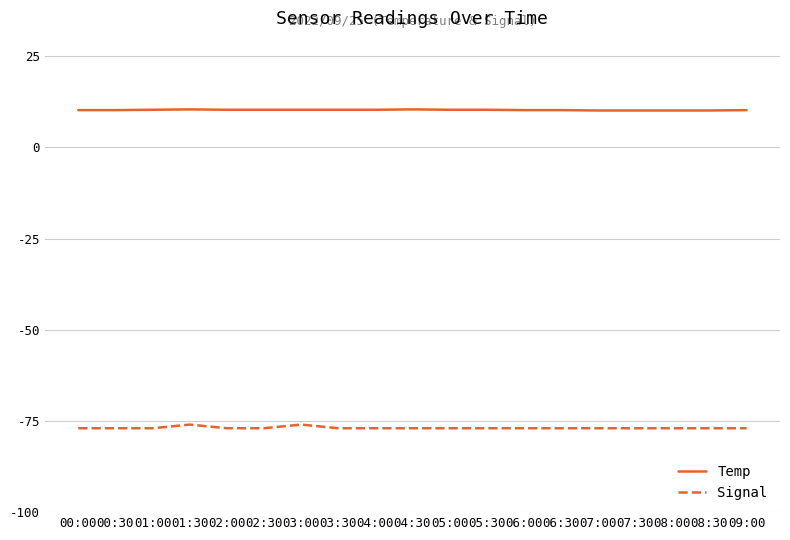

What is the minimum value shown in the chart?

-77.0